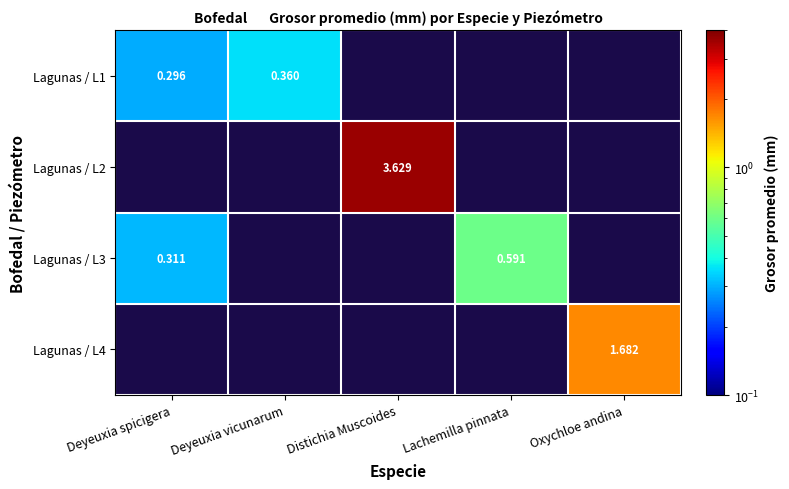

Which category has the lowest value in the Lagunas / L2 series?

Deyeuxia spicigera